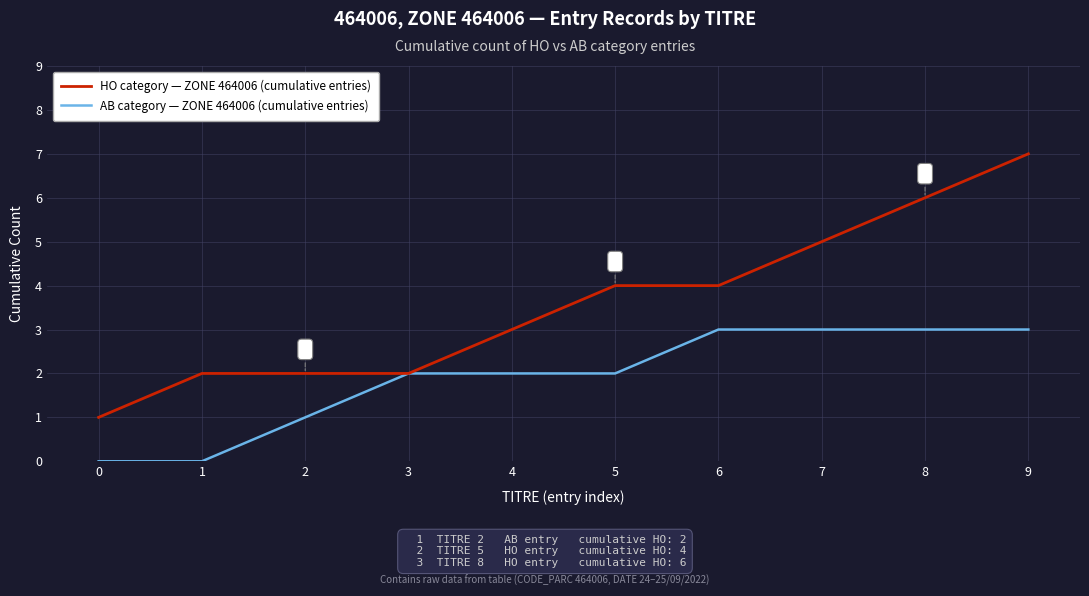

True or false: HO category — ZONE 464006 (cumulative entries) has a value of 4 at 5.

True